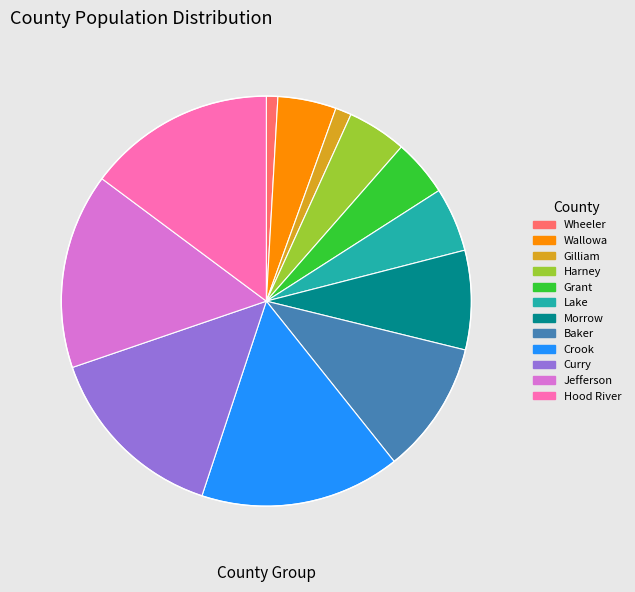

Combined, do Gilliam and Baker account for over 50%?

No